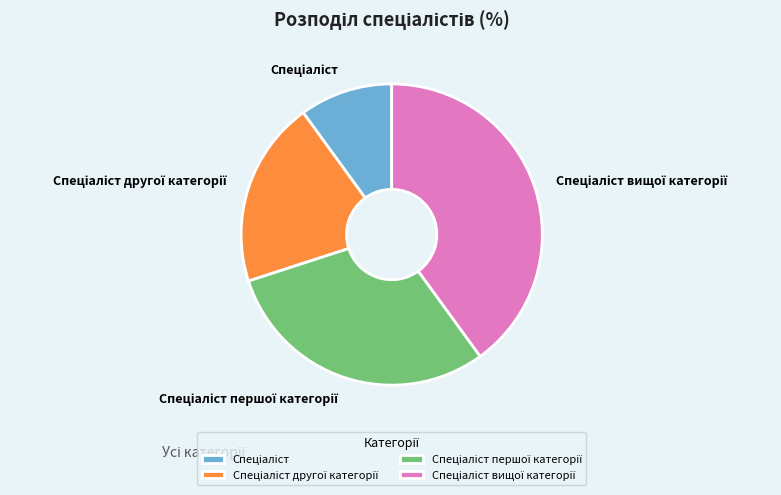

Is there any slice that represents more than half of the pie?

No